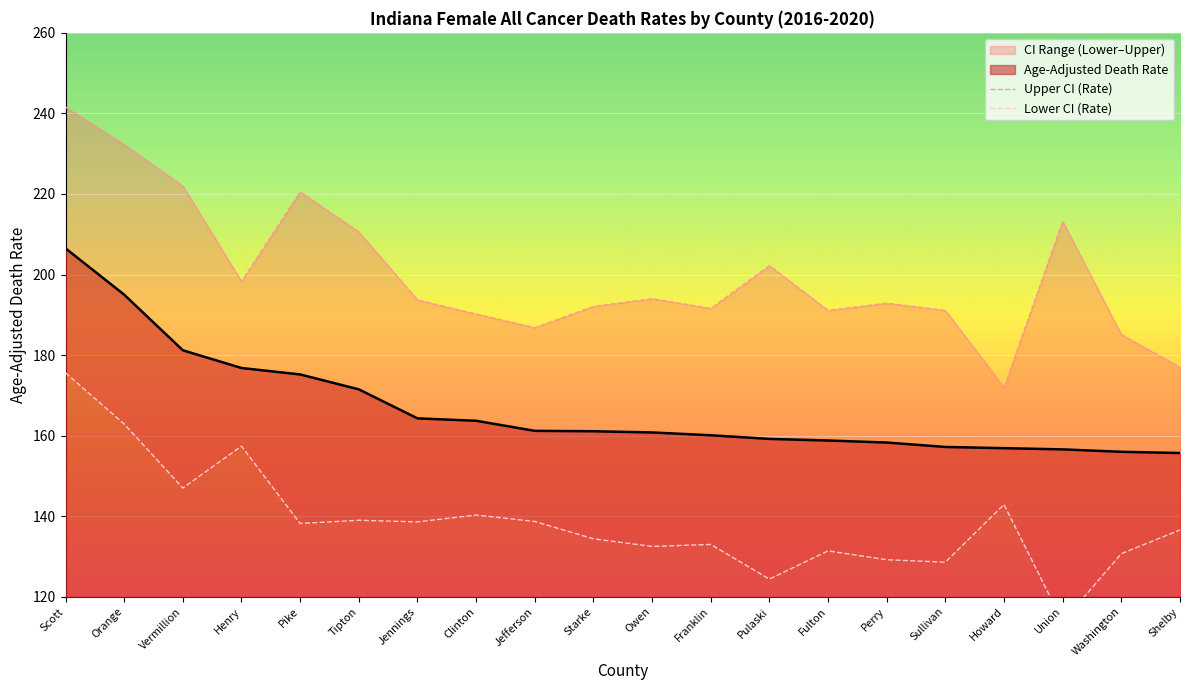

What is the label of the 13th point from the right?

Clinton